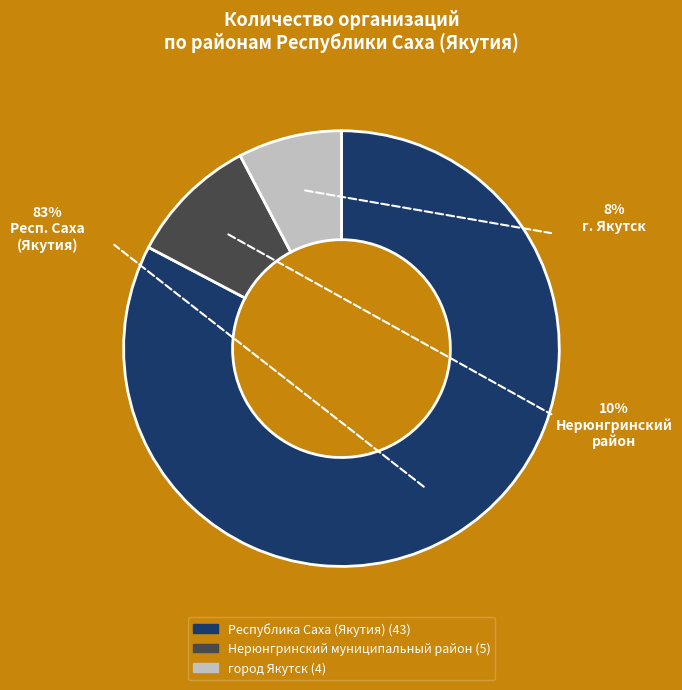

Count the number of slices in the pie.

3